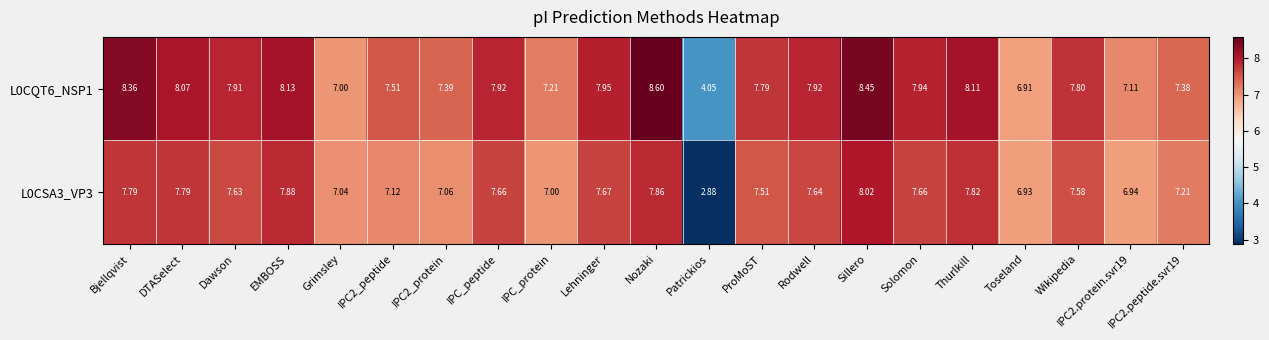

What is the spread (max minus min) of values at Solomon?

0.3